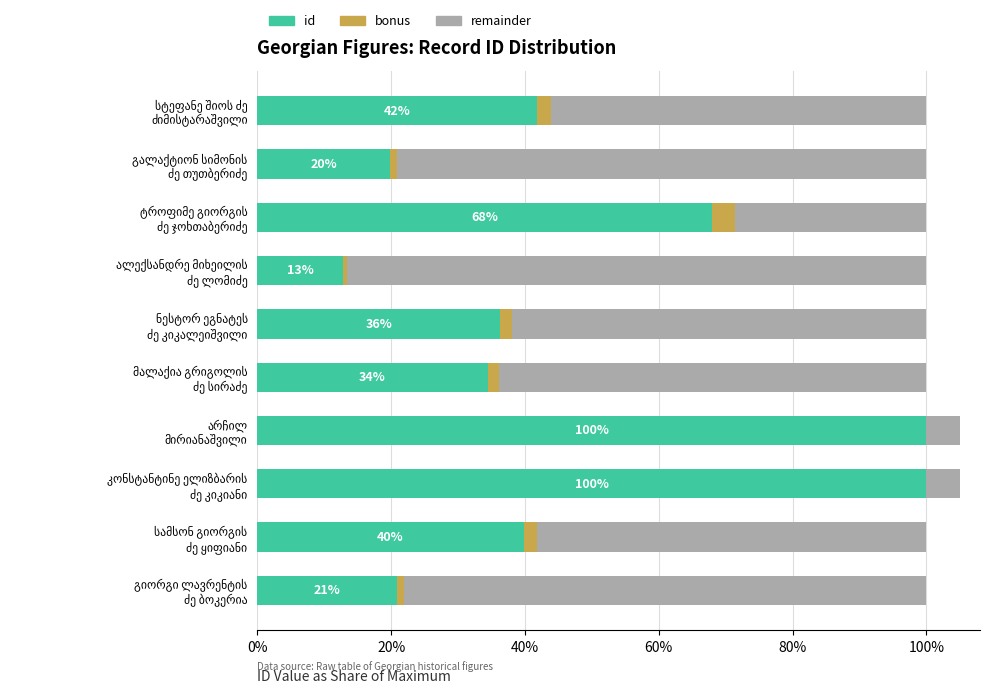

How many bars are there in each group?

3